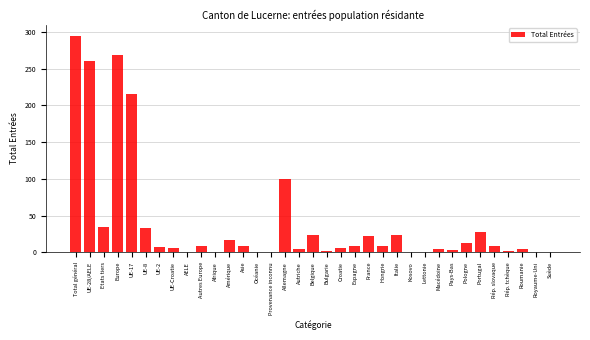

The chart shows a value of 261 at UE-28/AELE. True or false?

True